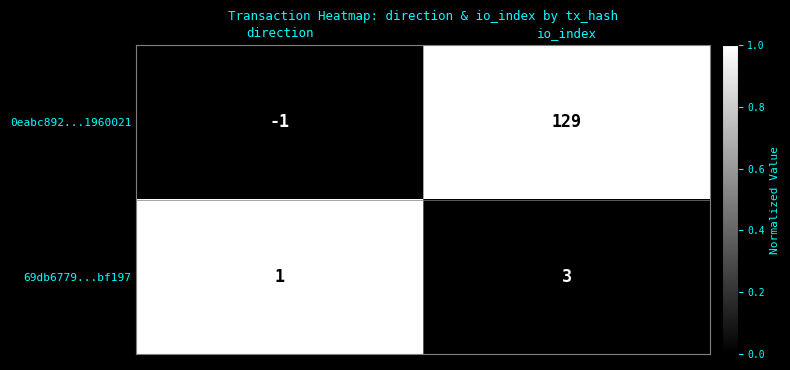

The 0eabc892...1960021 series shows 129 at io_index. True or false?

True